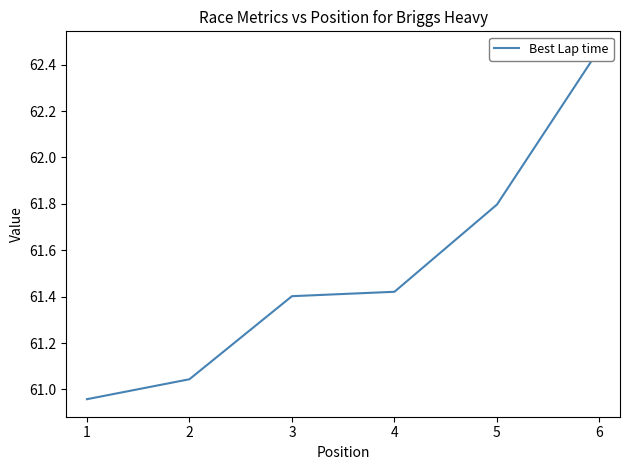

What is the difference between the maximum and second lowest values?

1.4